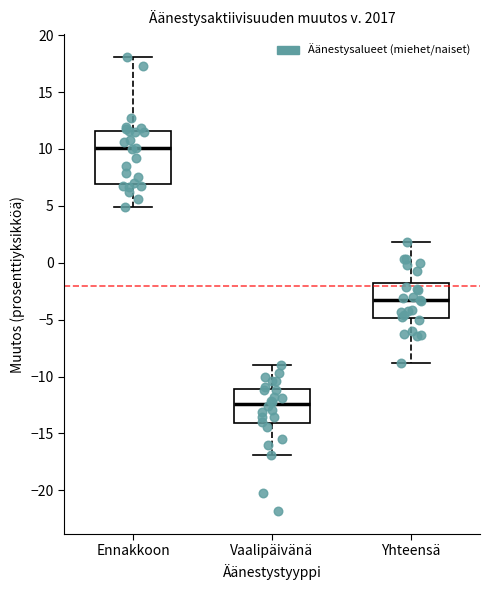

Reading left to right, transcribe this box plot: for each box, give where its median line is, the range the box spans, and where its two whiskers end, as read against the y-axis. The values are not printed on the chart, so give them approximately, as read against the axis.

Ennakkoon: median 10.0, box 7.0 to 11.5, whiskers 5.0 to 18.0
Vaalipäivänä: median -12.5, box -14.0 to -11.0, whiskers -17.0 to -9.0
Yhteensä: median -3.5, box -5.0 to -2.0, whiskers -9.0 to 2.0